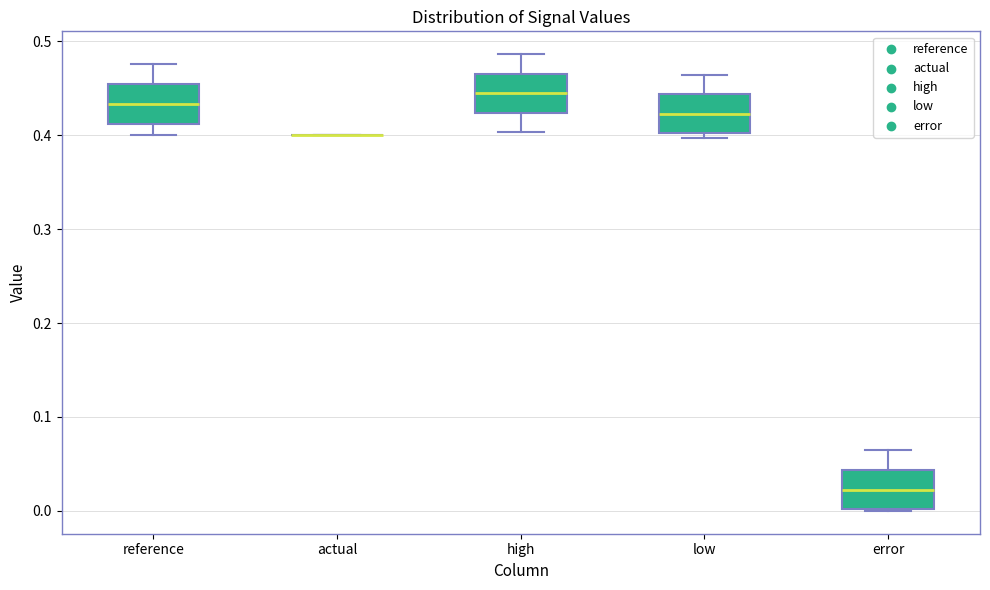

Reading left to right, transcribe this box plot: for each box, give where its median line is, the range the box spans, and where its two whiskers end, as read against the y-axis. The values are not printed on the chart, so give them approximately, as read against the axis.

reference: median 0.43, box 0.41 to 0.45, whiskers 0.40 to 0.48
actual: box collapsed to a line at 0.40, whiskers 0.40 to 0.40
high: median 0.44, box 0.42 to 0.47, whiskers 0.40 to 0.49
low: median 0.42, box 0.40 to 0.44, whiskers 0.40 (just below the box's lower edge) to 0.46
error: median 0.02, box 0.00 to 0.04, whiskers 0.00 to 0.06